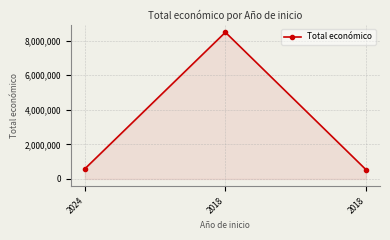

How many distinct data groups are displayed?

1